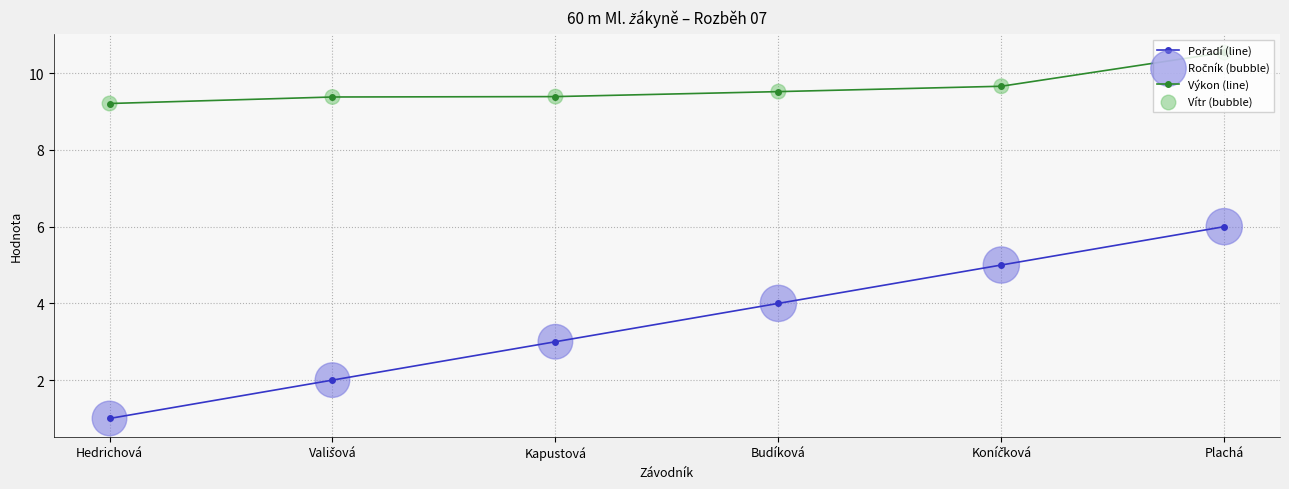

At which category is the sum across all series the highest?

Plachá